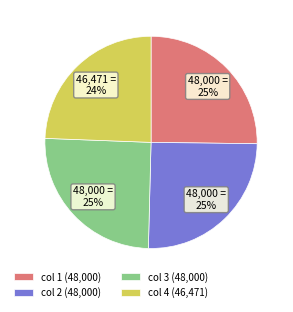

To the nearest percent, what percentage of the pie is col 2 (48,000)?

25%